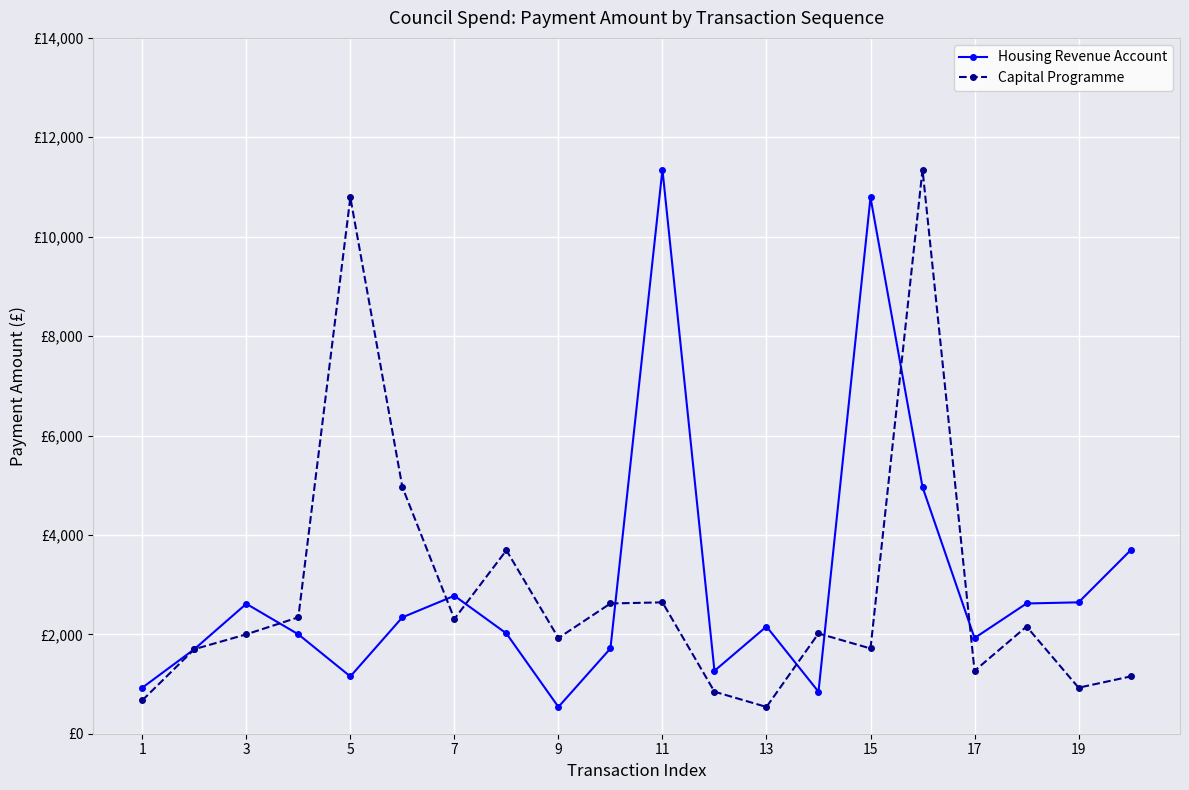

Which series has the largest total across all categories?

Housing Revenue Account